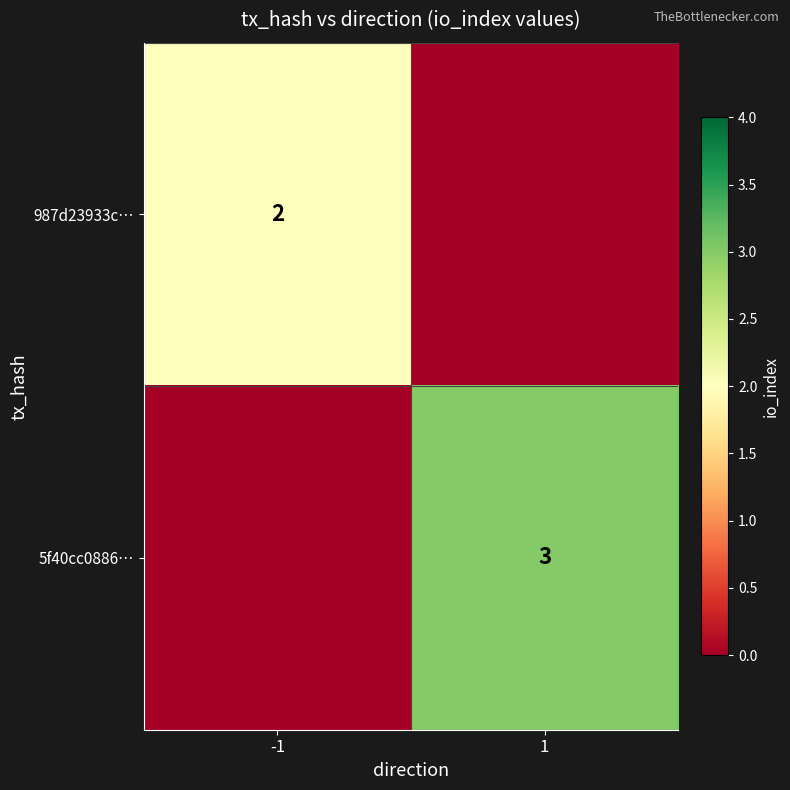

True or false: 987d23933c… has a value of 1 at -1.

False